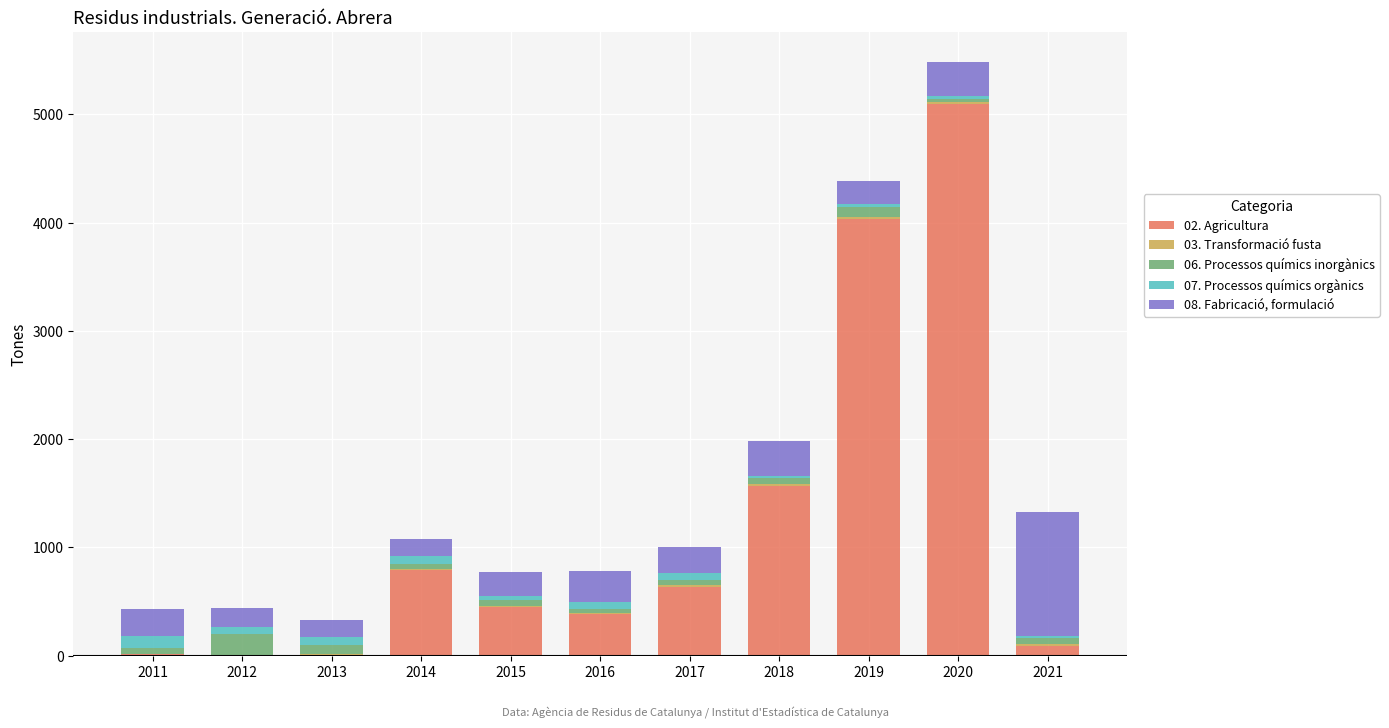

At which category is the sum across all series the highest?

2020